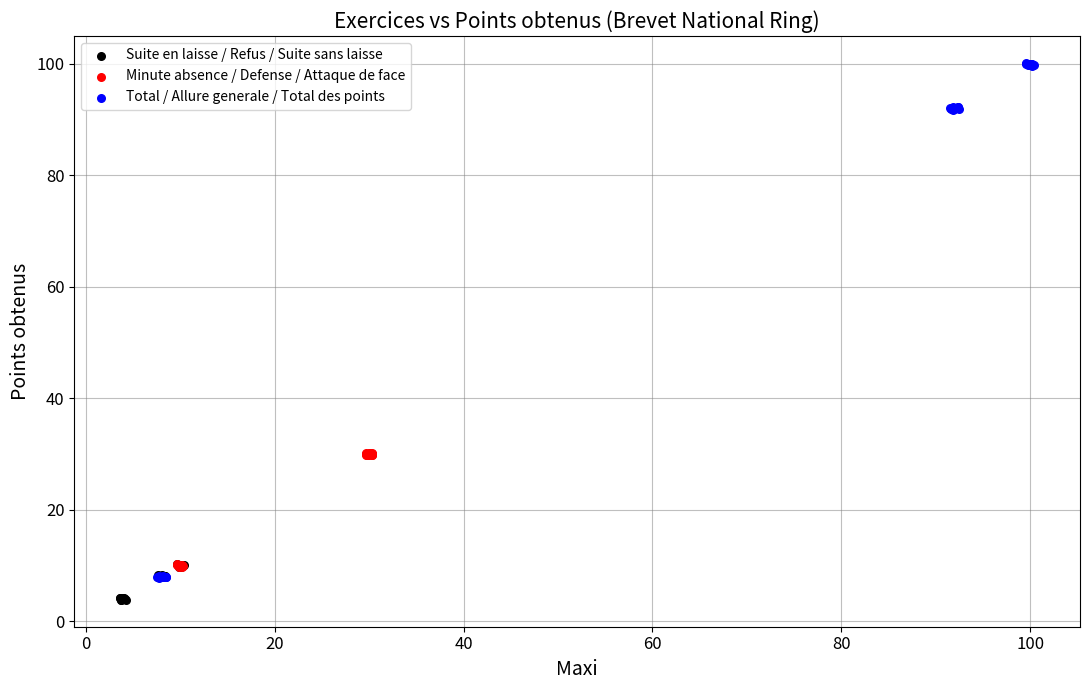

Which series contains the lowest Y value?

Suite en laisse / Refus / Suite sans laisse